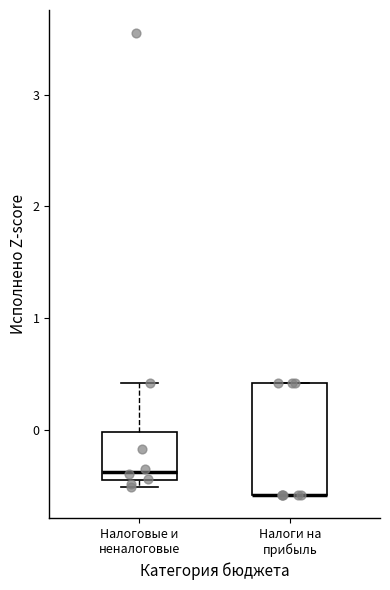

Reading left to right, transcribe this box plot: for each box, give where its median line is, the range the box spans, and where its two whiskers end, as read against the y-axis. The values are not printed on the chart, so give them approximately, as read against the axis.

Налоговые и неналоговые: median -0.4 (just above the box's lower edge), box -0.4 to 0.0, whiskers -0.5 to 0.4
Налоги на прибыль: median -0.6 (drawn on the box's lower edge), box -0.6 to 0.4, whiskers -0.6 to 0.4